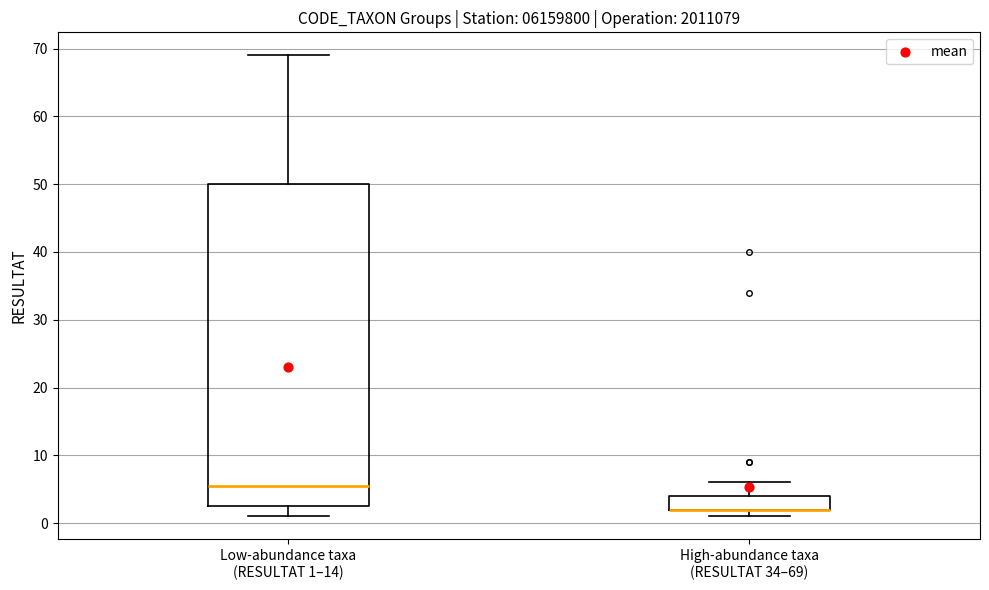

Where is the lower edge of the box for High-abundance taxa (RESULTAT 34–69) on the y-axis? The values are not printed on the chart, so give them approximately, as read against the axis.

2